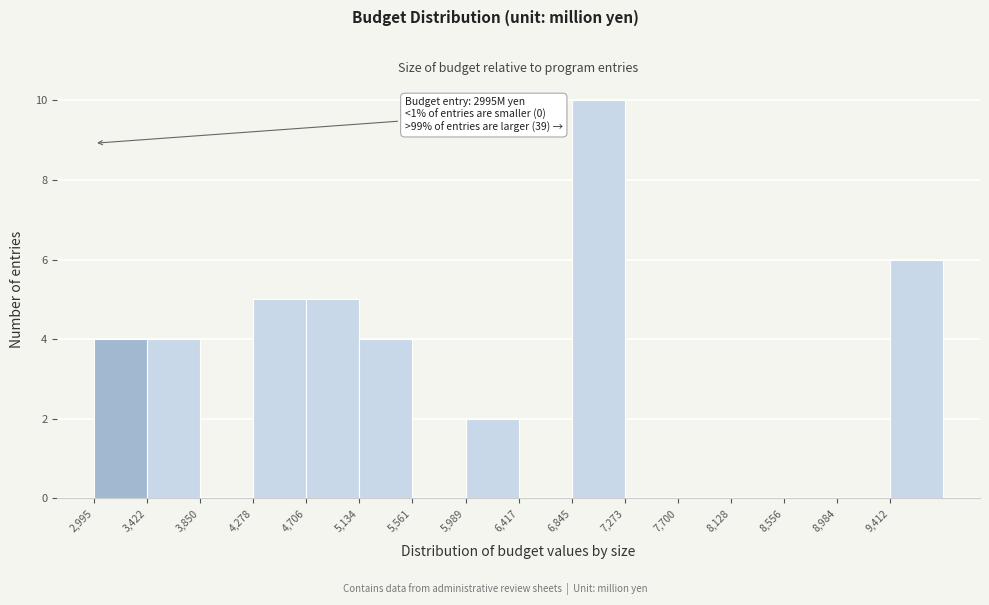

Over which range of the x-axis is the bar tallest?

6850 to 7250